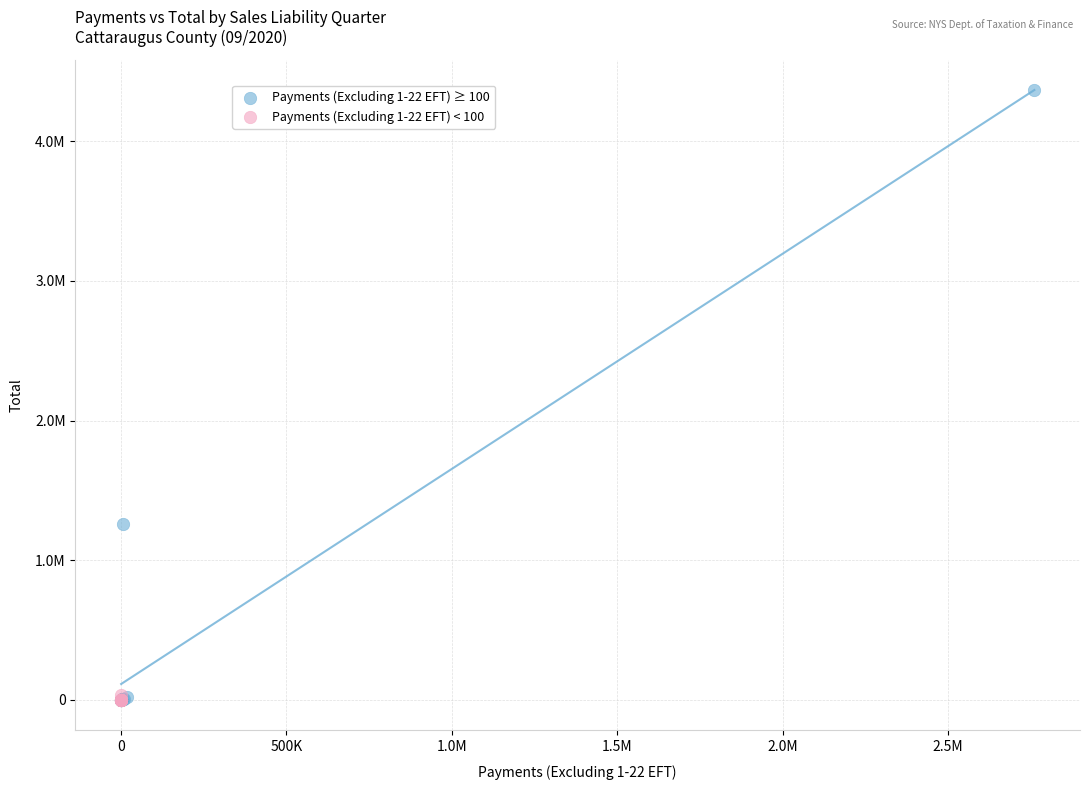

What are all the series names shown in the legend?

Payments (Excluding 1-22 EFT) ≥ 100, Payments (Excluding 1-22 EFT) < 100